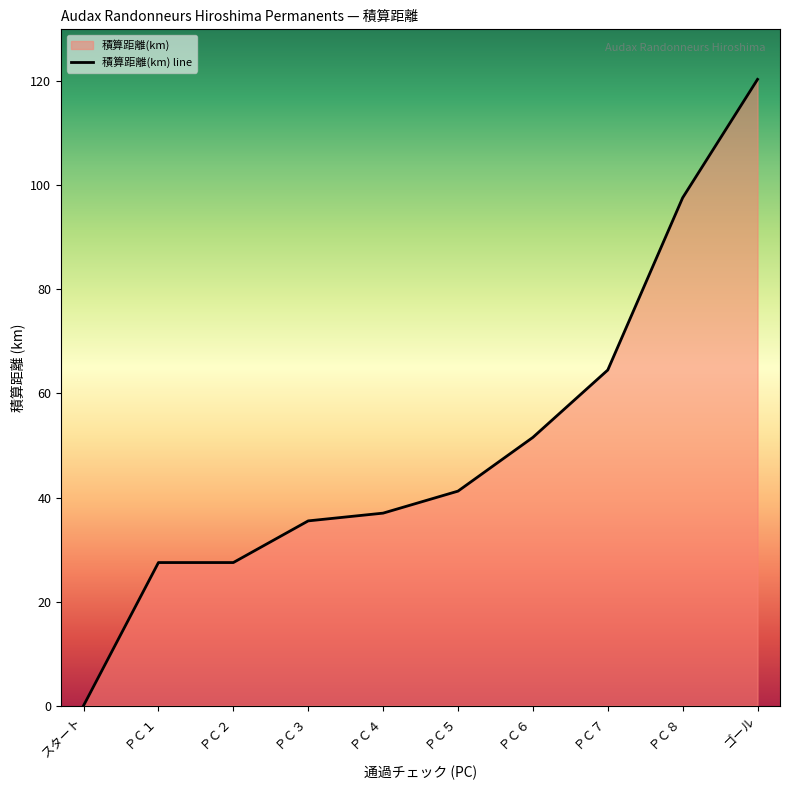

What is the change in value from スタート to ＰＣ６?

+51.6